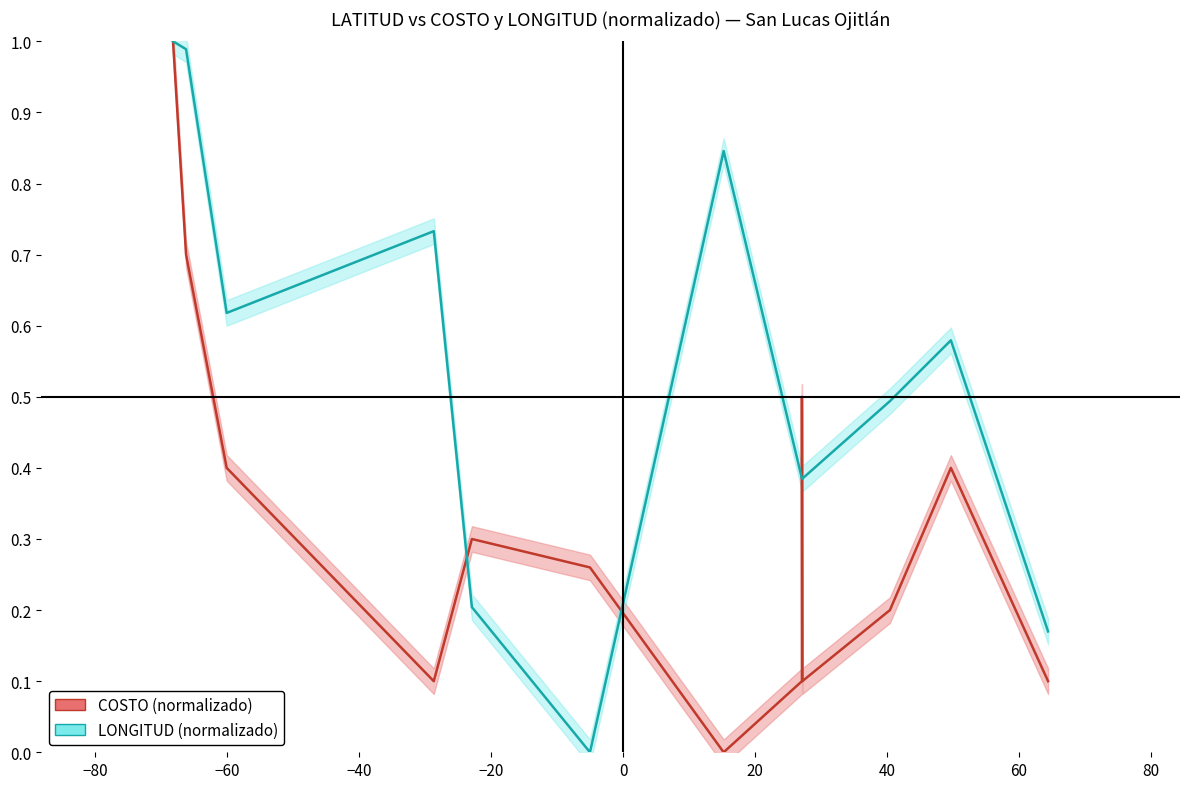

Which series has the widest spread of values?

COSTO (normalizado)